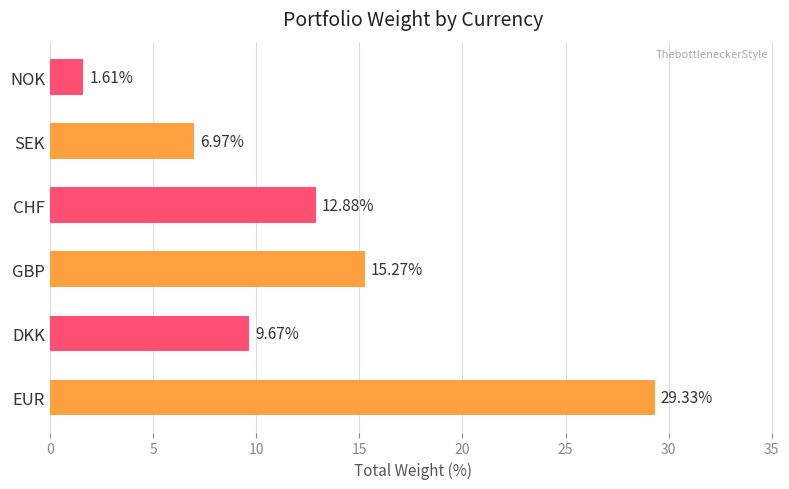

What is the ratio of the value at GBP to the value at NOK?

9.5